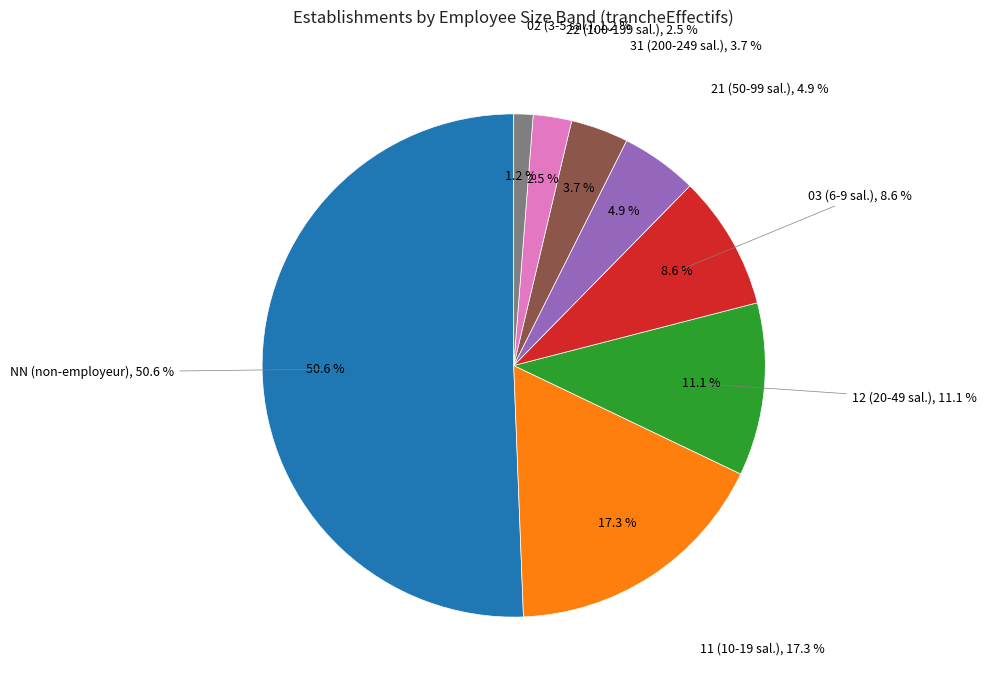

Is it true that 03 is 1% of the pie?

False